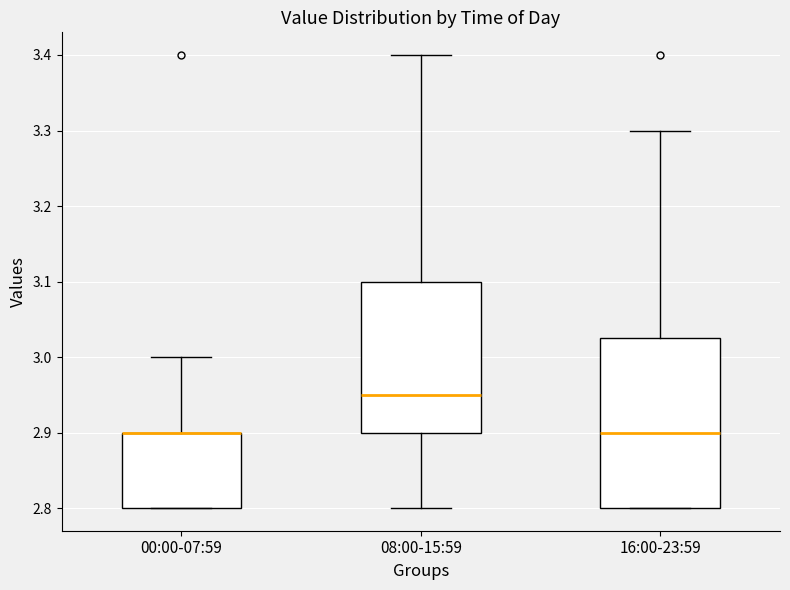

Where is the upper edge of the box for 00:00-07:59 on the y-axis? The values are not printed on the chart, so give them approximately, as read against the axis.

2.90